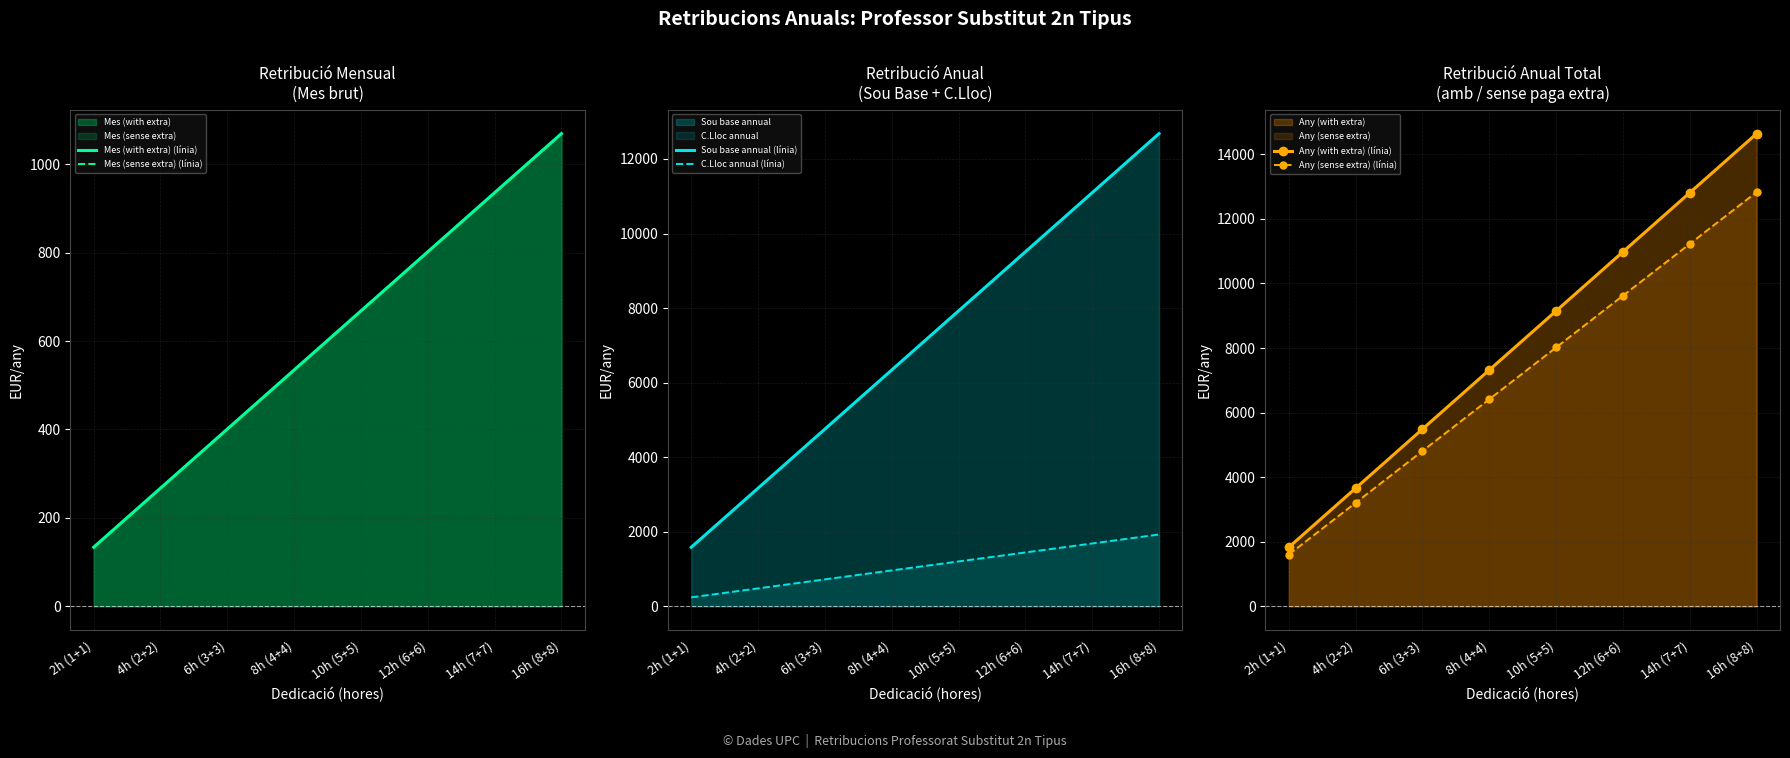

True or false: C.Lloc annual (línia) and Mes (with extra) (línia) intersect in this chart.

False